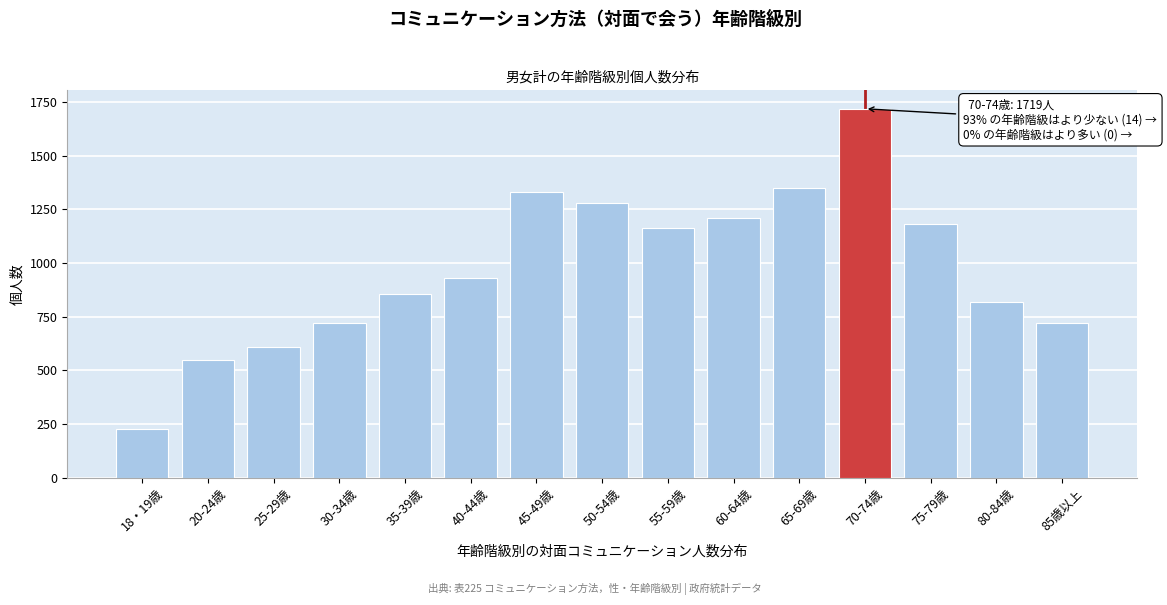

Which category has the highest value across all series?

70-74歳